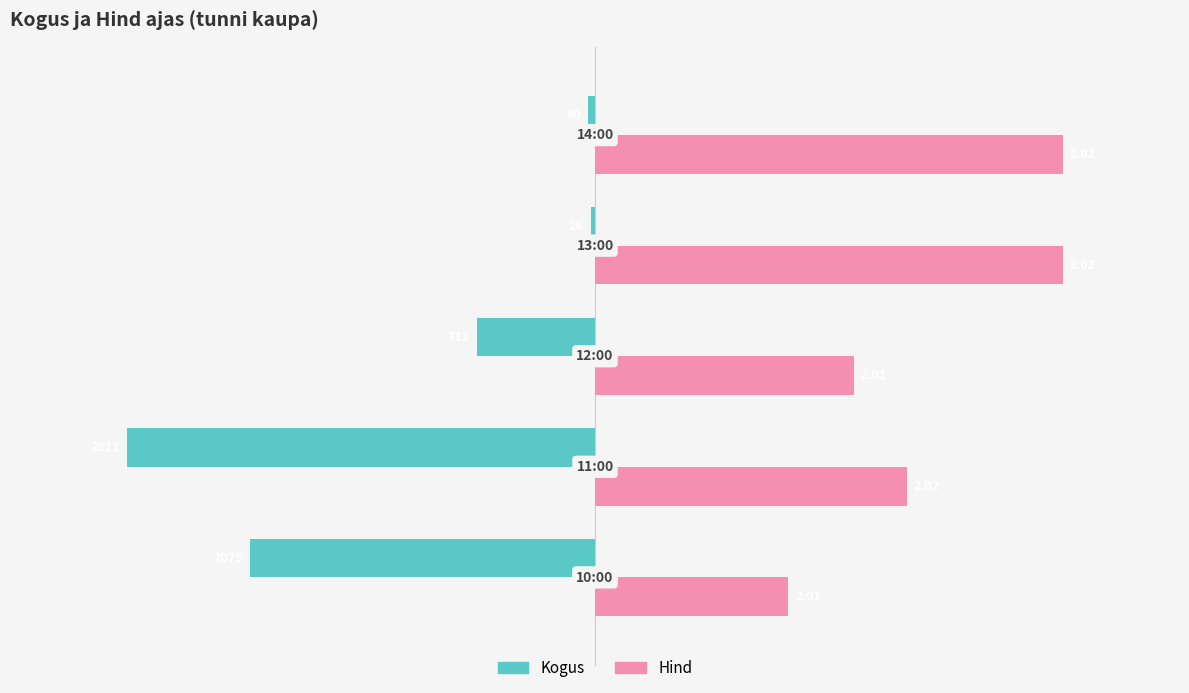

What are all the series names shown in the legend?

Kogus, Hind